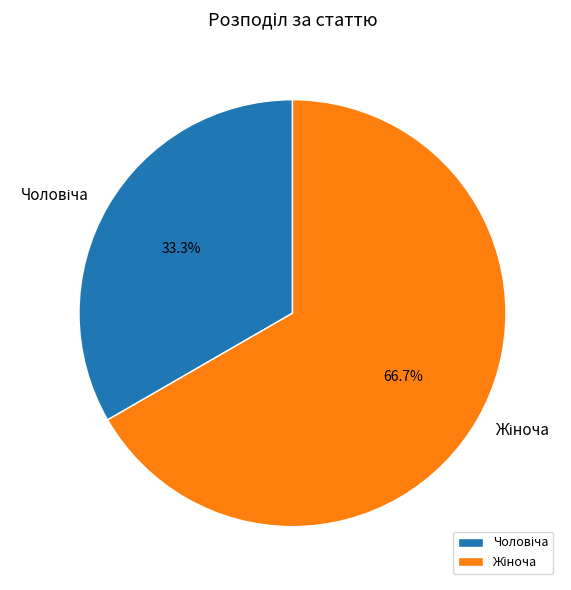

Does any single category account for the majority?

Yes